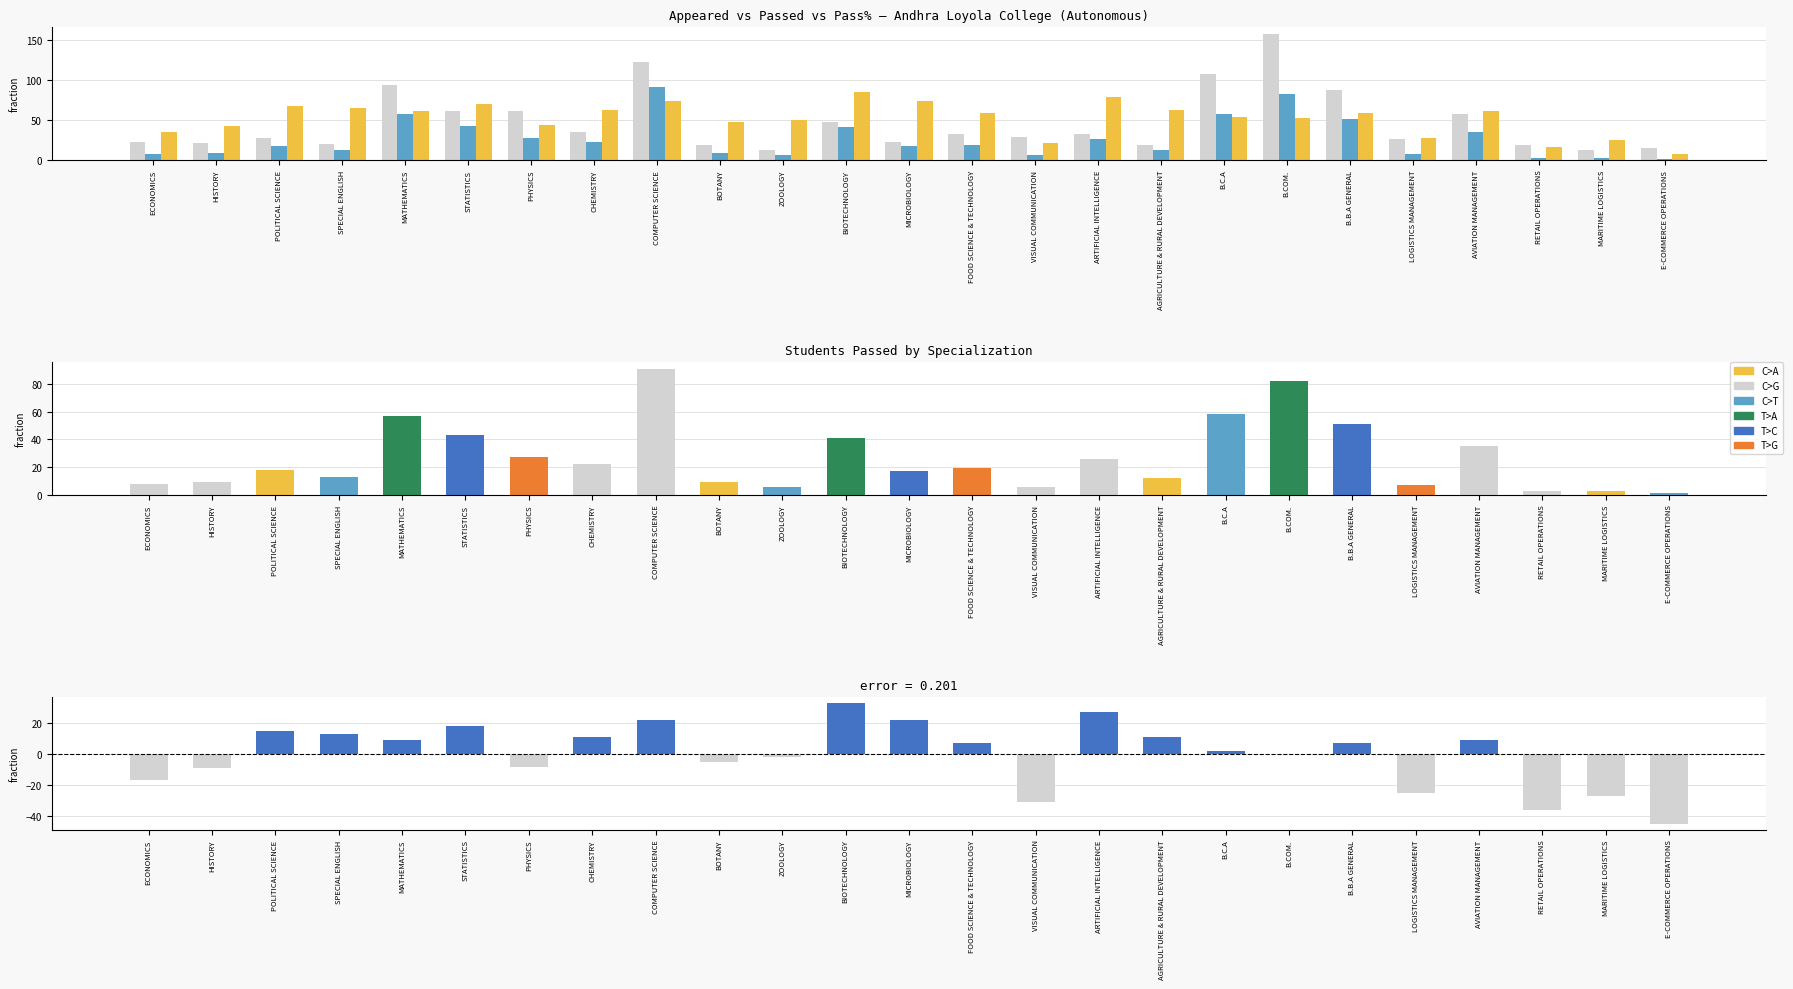

How many groups of bars are there?

25